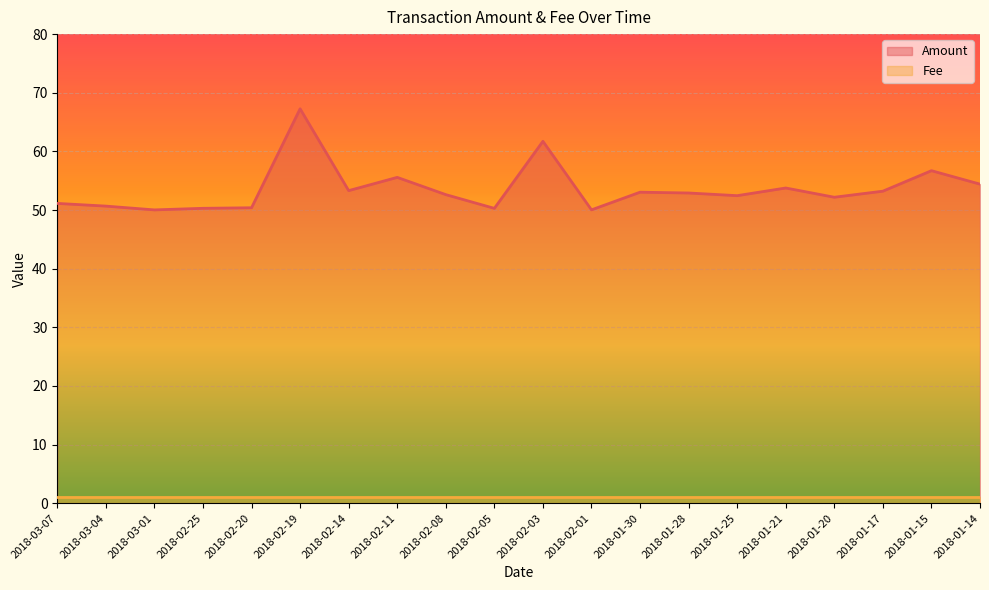

How many data points are above 52?

13